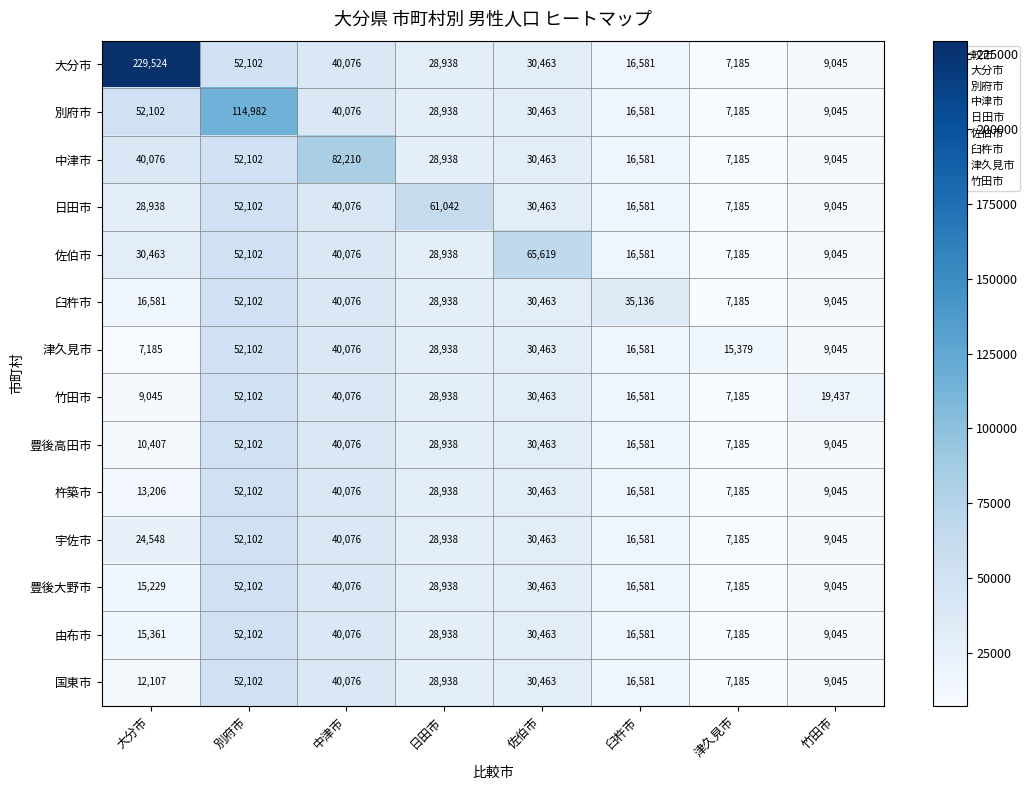

Rank the categories by 豊後高田市 value from highest to lowest.

別府市, 中津市, 佐伯市, 日田市, 臼杵市, 大分市, 竹田市, 津久見市